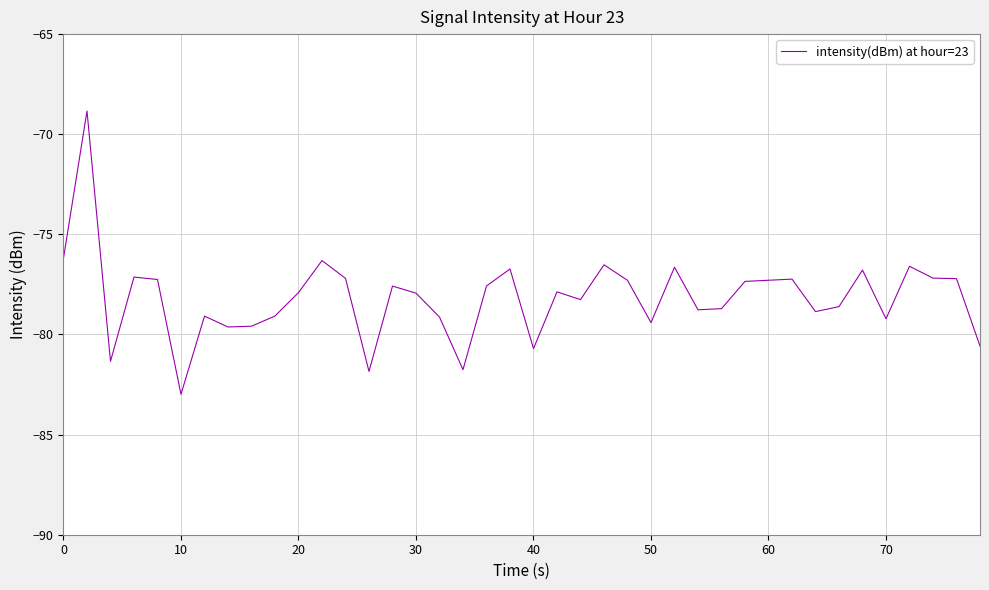

What is the greatest value displayed?

-68.8